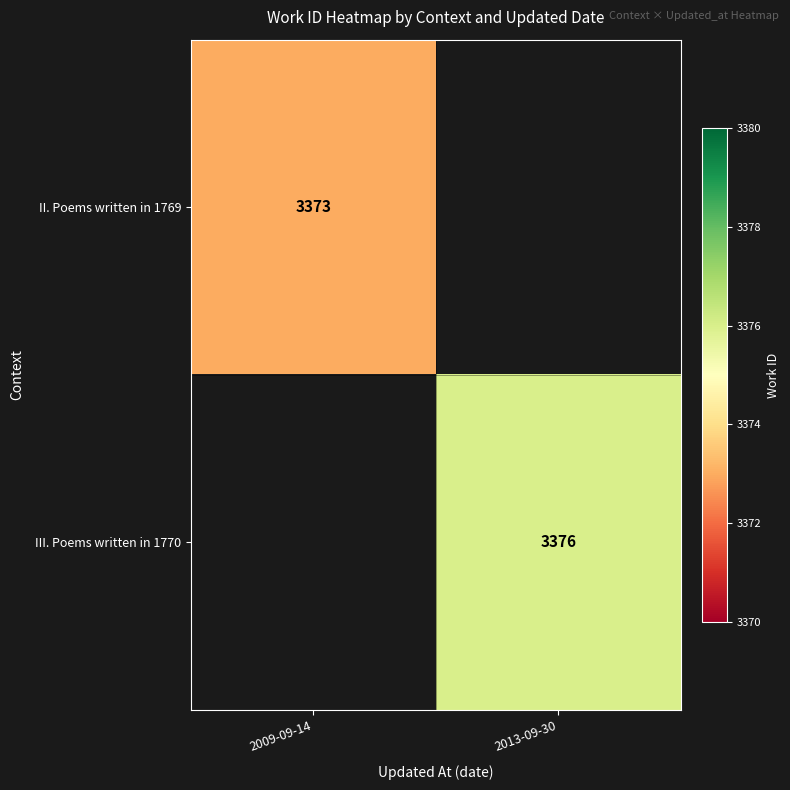

Is it true that III. Poems written in 1770 equals 1190 at 2013-09-30?

False